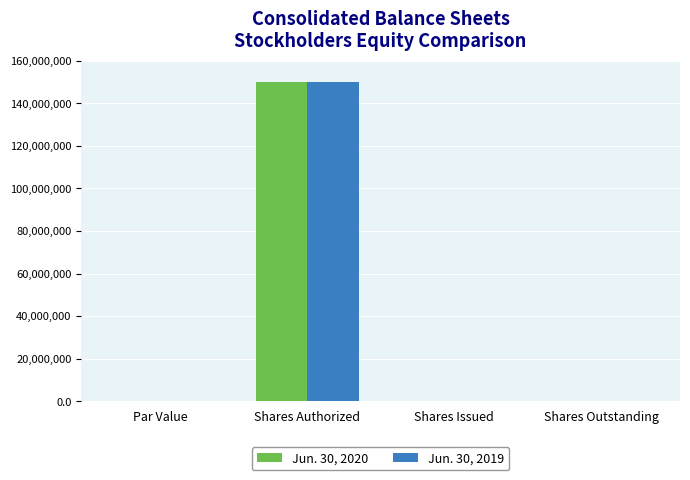

How many categories are shown in the chart?

4